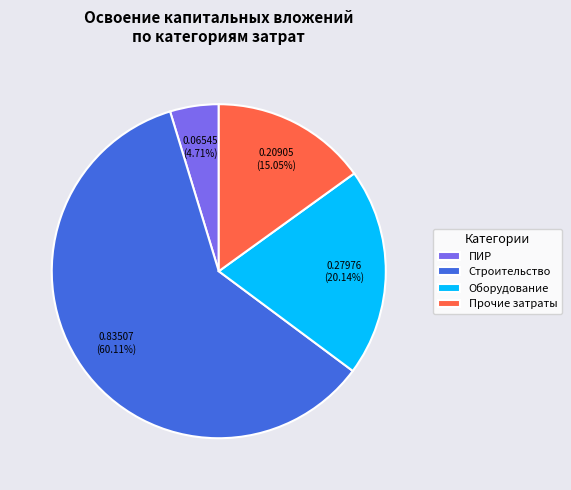

Combined, do ПИР and Оборудование account for over 50%?

No